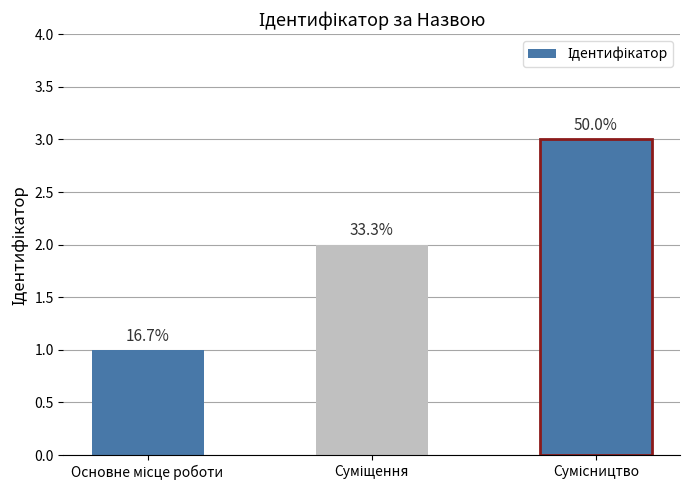

Reading right to left, extract all data points from this chart.

3	2	1